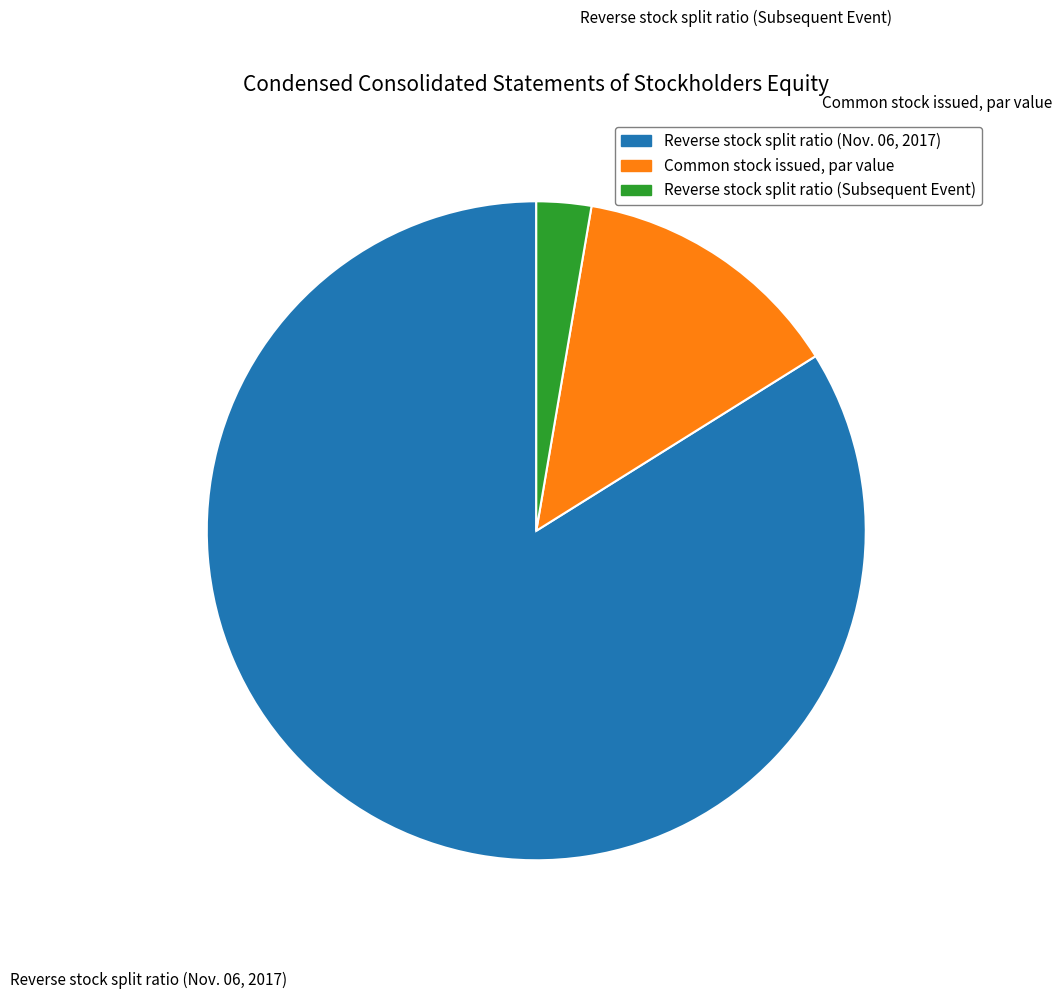

What is the smallest slice in the pie chart?

Reverse stock split ratio (Subsequent Event)